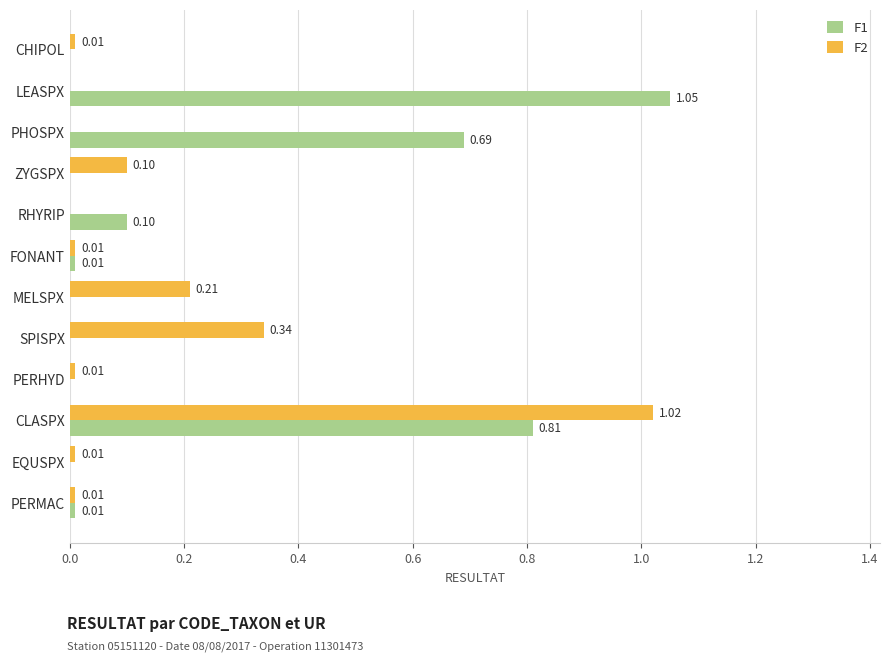

Which series changed the most between PHOSPX and MELSPX?

F1